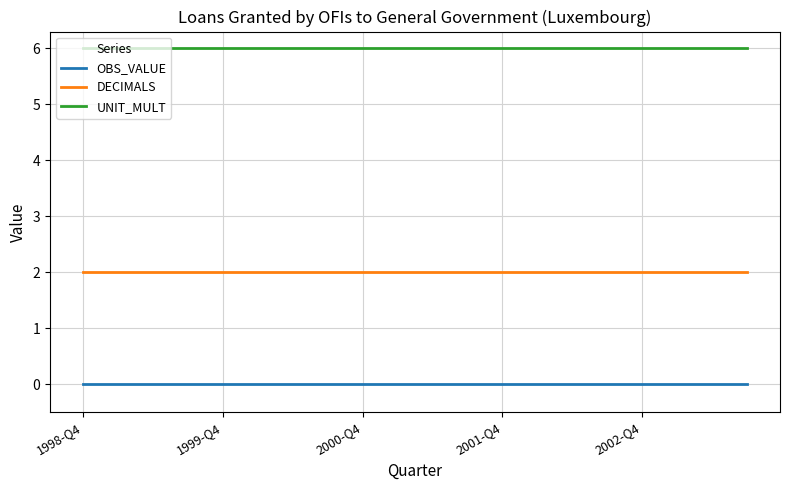

True or false: UNIT_MULT and DECIMALS intersect in this chart.

False